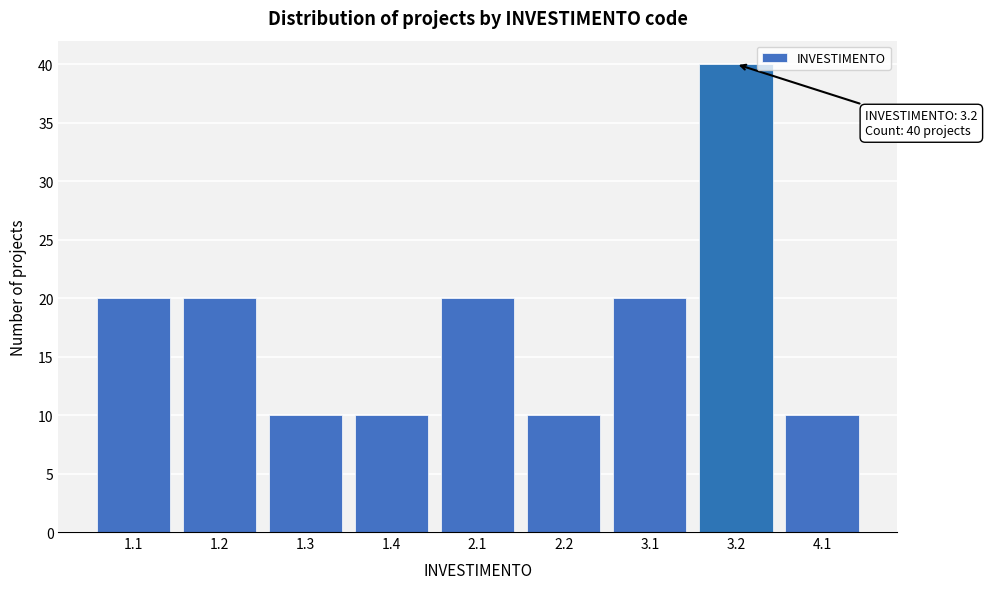

Reading left to right, what are all the values shown in this chart?

1.1=20	1.2=20	1.3=10	1.4=10	2.1=20	2.2=10	3.1=20	3.2=40	4.1=10